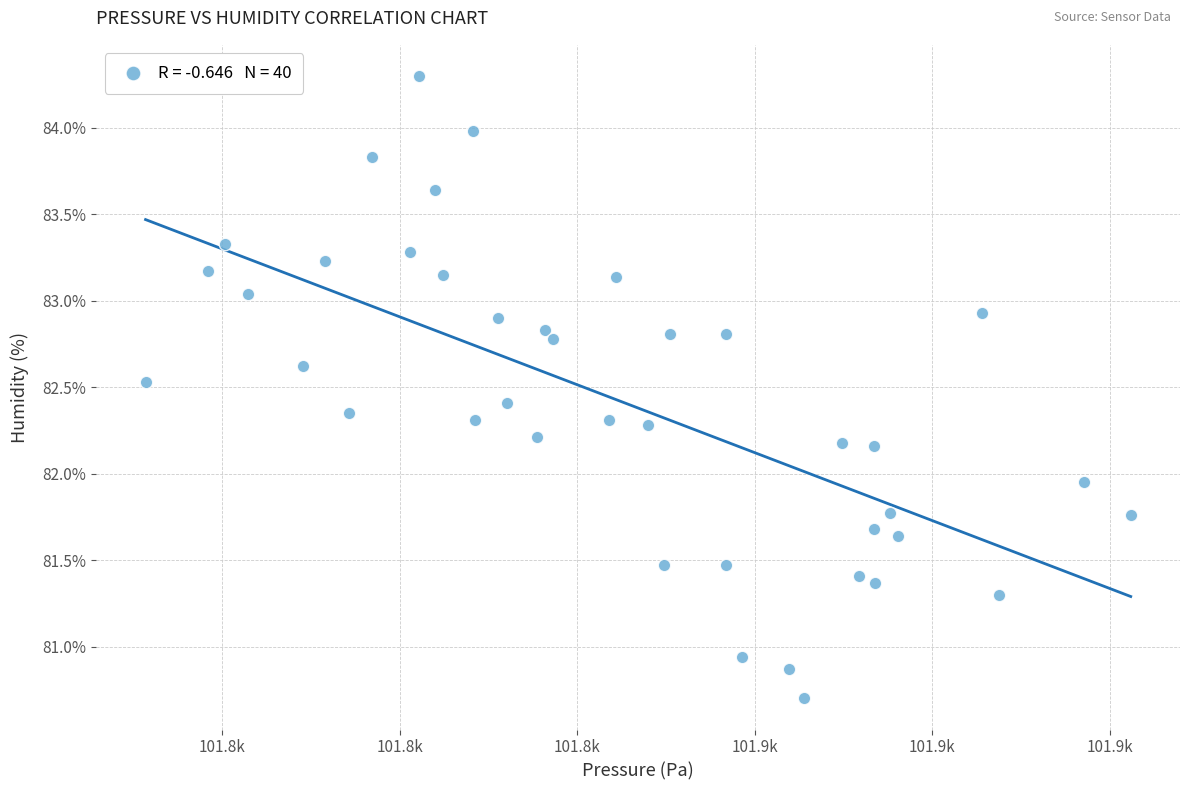

What is the range of X values (max minus min)?

111.0